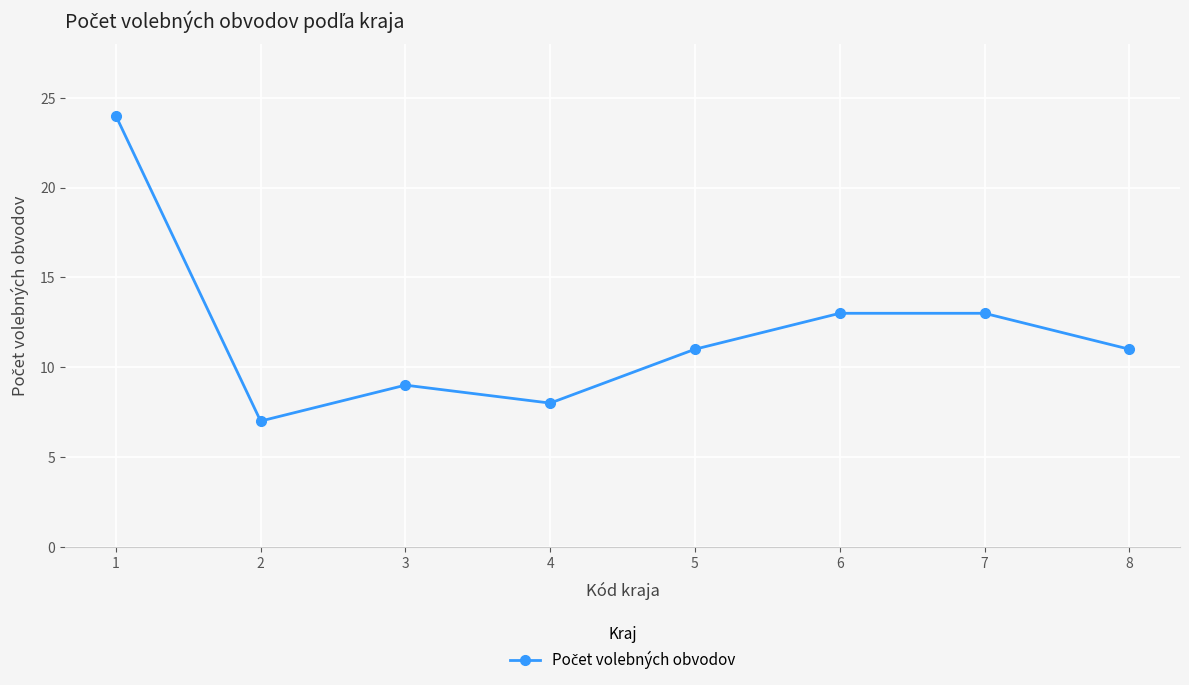

Reading left to right, what are all the values shown in this chart?

1=24	2=7	3=9	4=8	5=11	6=13	7=13	8=11